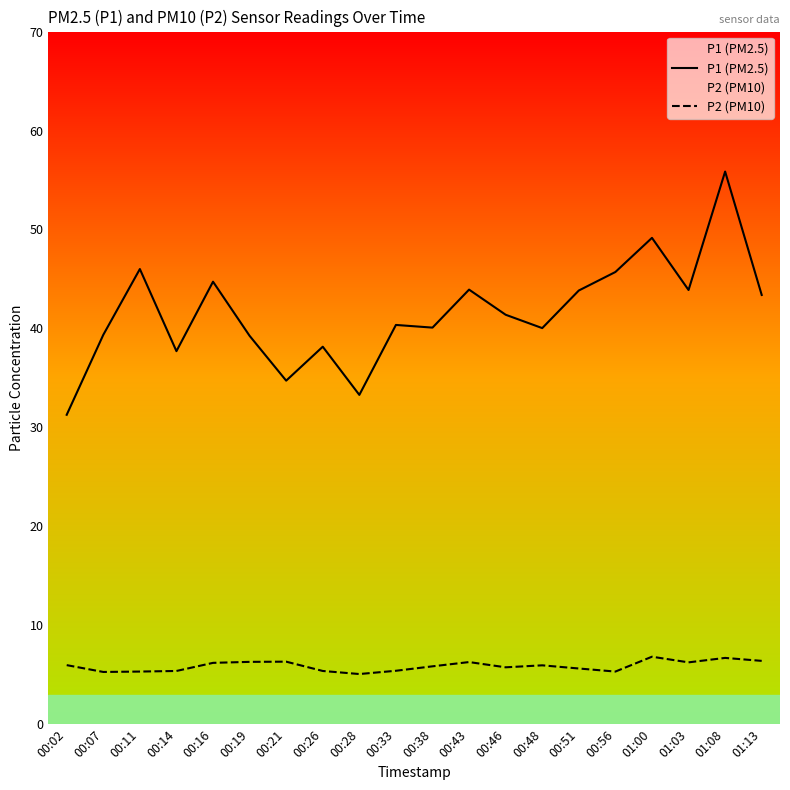

True or false: P1 (PM2.5) and P2 (PM10) cross at least once.

False